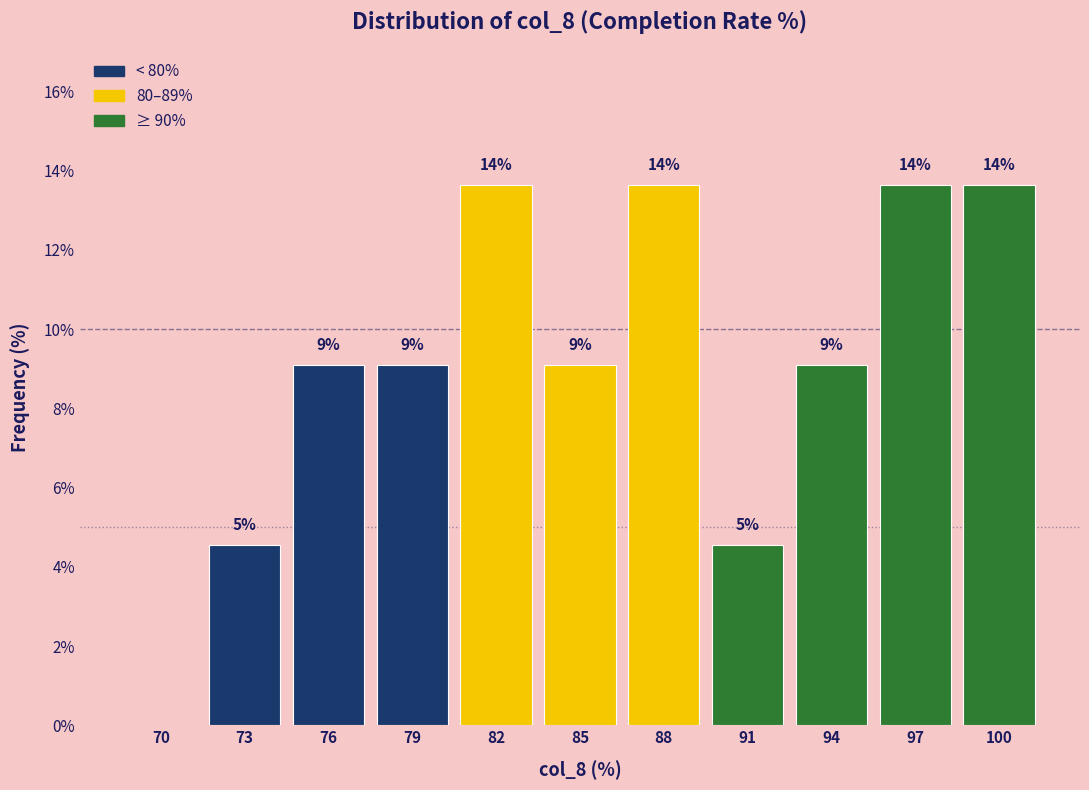

Are the bars horizontal?

No